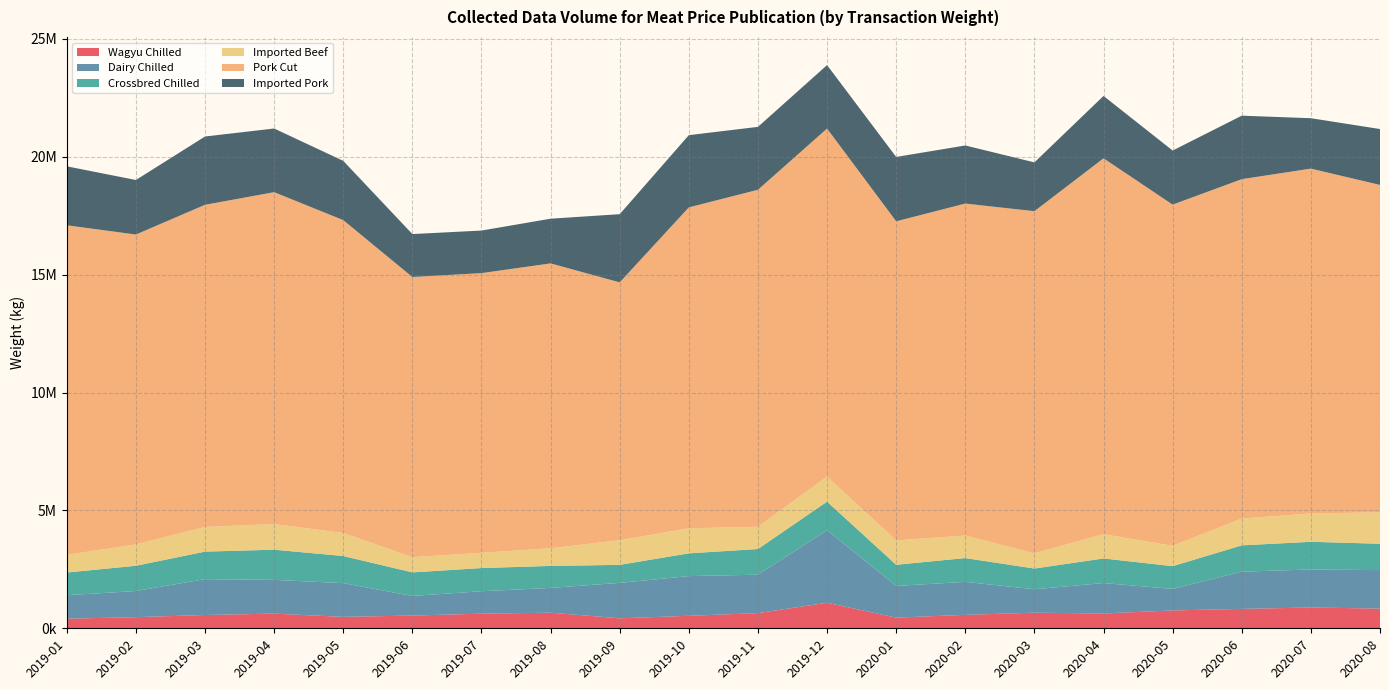

Reading left to right, transcribe all the data shown in this chart.

Wagyu Chilled: 407714	472076	564497	622505	484106	540345	620604	662333	423708	529927	644488	1083376	452082	570394	662250	629052	757111	822884	882678	835734
Dairy Chilled: 995688	1109462	1519859	1431990	1431707	831270	951457	1051382	1502667	1684512	1629111	3077564	1345686	1398244	993064	1290467	914435	1579316	1613039	1632143
Crossbred Chilled: 962074	1071016	1168044	1279961	1150172	1000231	982942	932570	764377	964794	1089523	1212206	897381	1009808	879198	1042834	964984	1116019	1173702	1118172
Imported Beef: 750171	905274	1046677	1086913	976465	647422	648226	748867	1045784	1063633	942778	1061351	1034201	955424	645556	1029302	862636	1136154	1202447	1332983
Pork Cut: 13981173	13146509	13666936	14079830	13273579	11883529	11864309	12084767	10938749	13613333	14297391	14765712	13535755	14084506	14514744	15945495	14474378	14399013	14629140	13889368
Imported Pork: 2501752	2313137	2896925	2701132	2513869	1821572	1805176	1896383	2892506	3064213	2668494	2691521	2730771	2464109	2070602	2646257	2293693	2693365	2138116	2371193